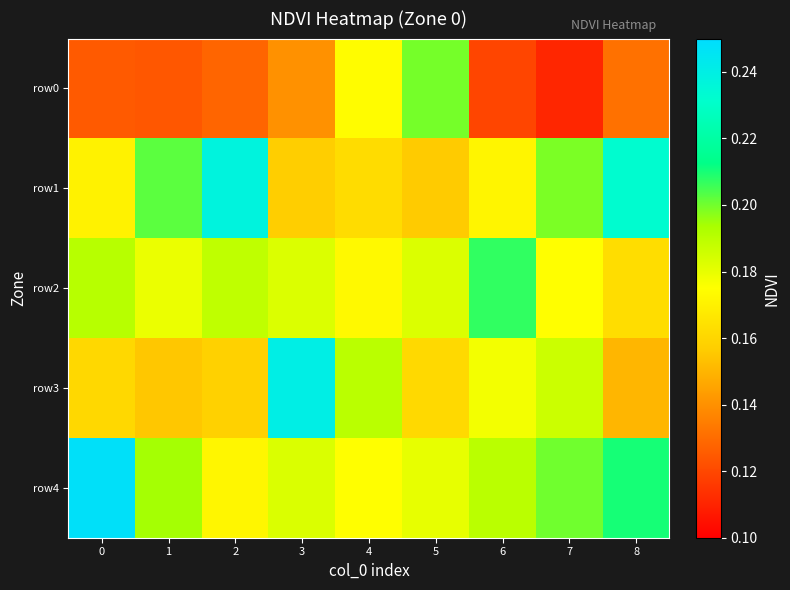

Between 2 and 6, which series saw the biggest shift?

row1